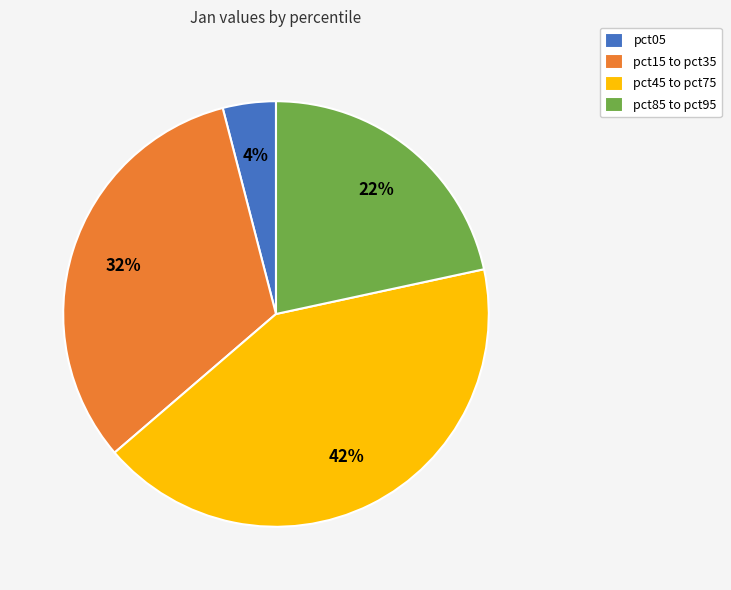

Do pct05 and pct15 to pct35 together represent more than half of the pie?

No